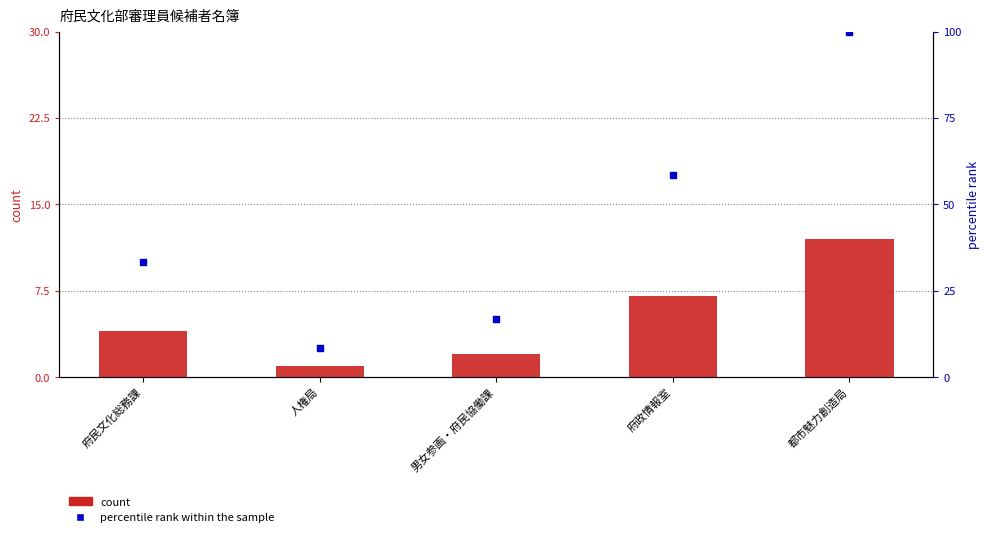

Is the value of count at 人権局 greater than the value of percentile rank within the sample at 男女参画・府民協働課?

No